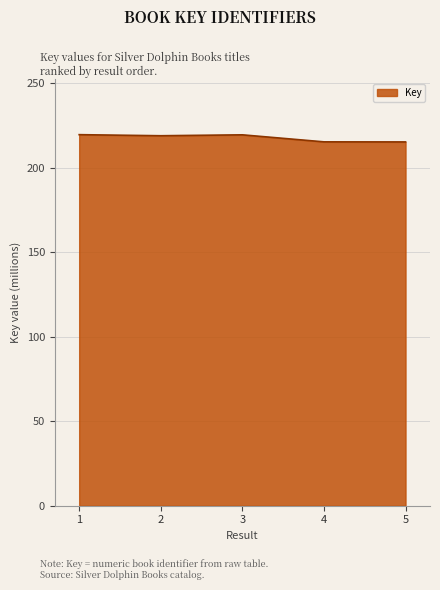

The value at 4 is 374.3. True or false?

False